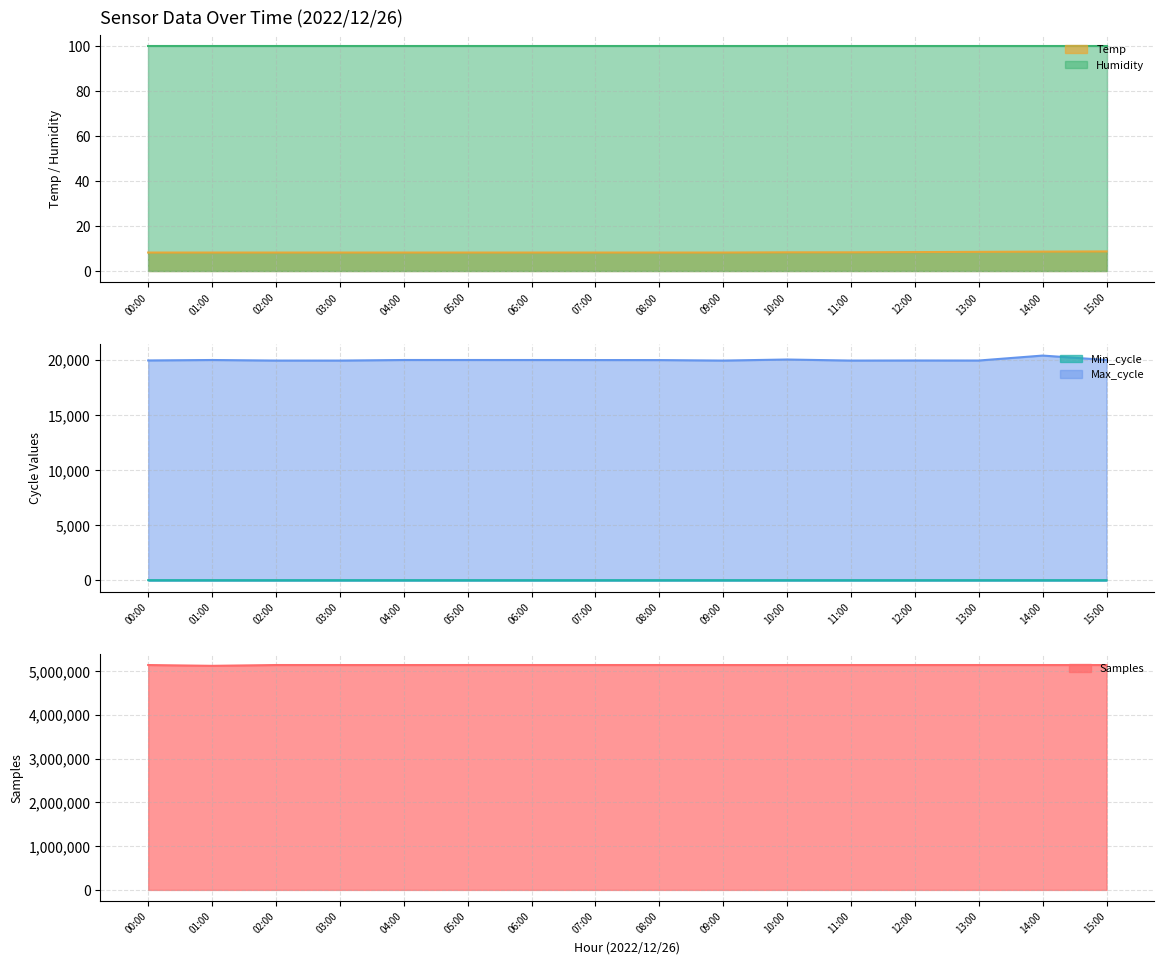

What is the maximum value shown in the chart?

5134744.0